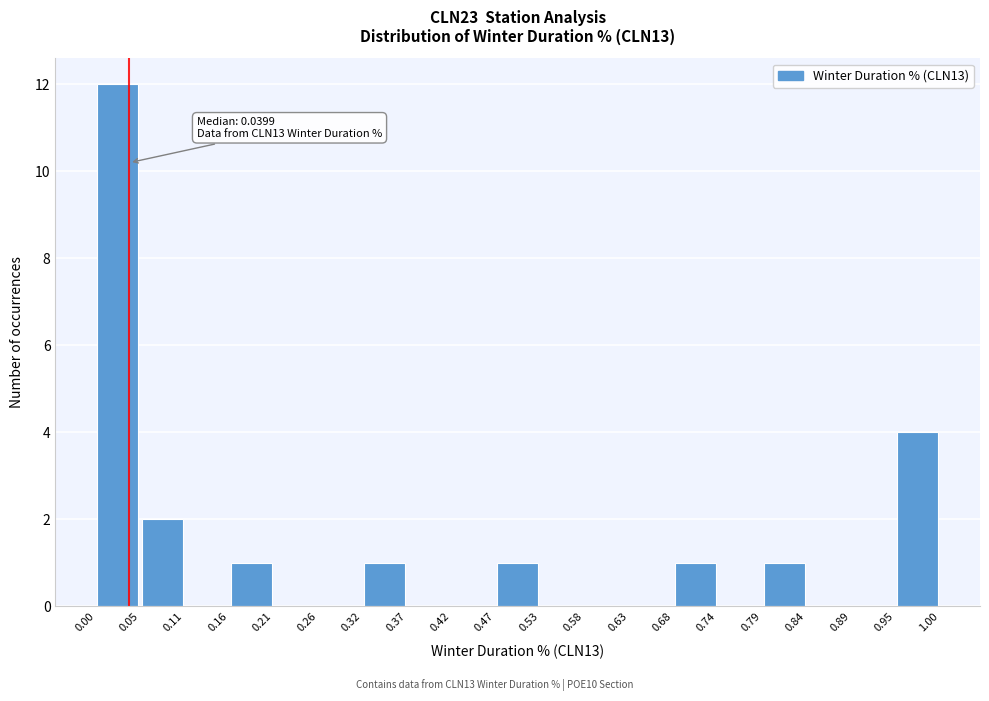

Over which range of the x-axis is the bar tallest?

0.00 to 0.05